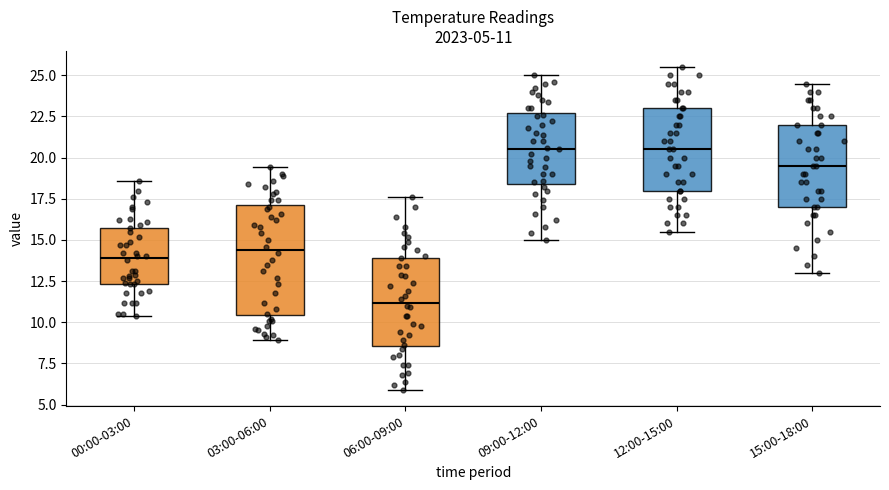

Which box has the lowest median line?

06:00-09:00